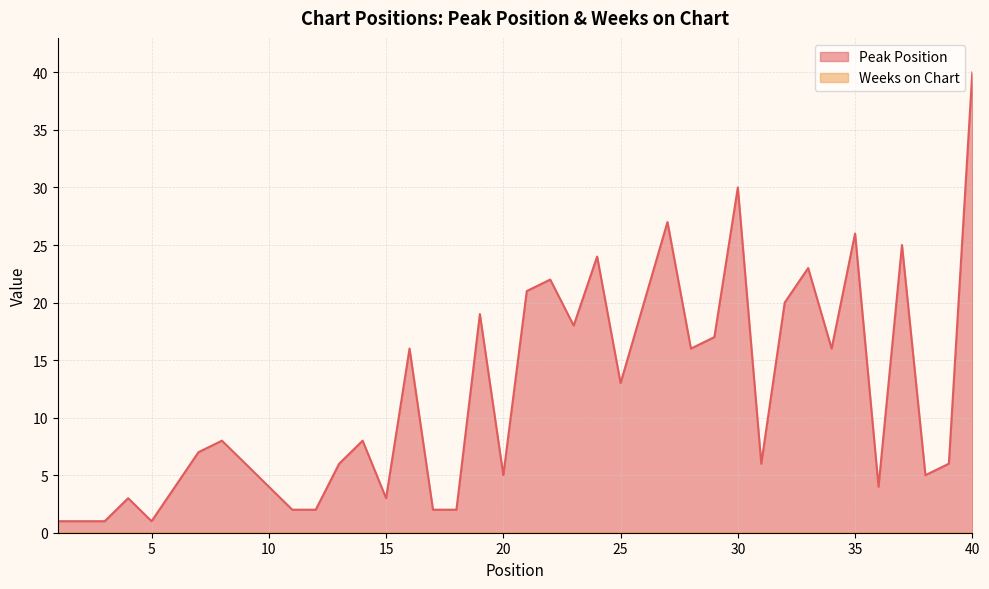

At which category is the sum across all series the highest?

40